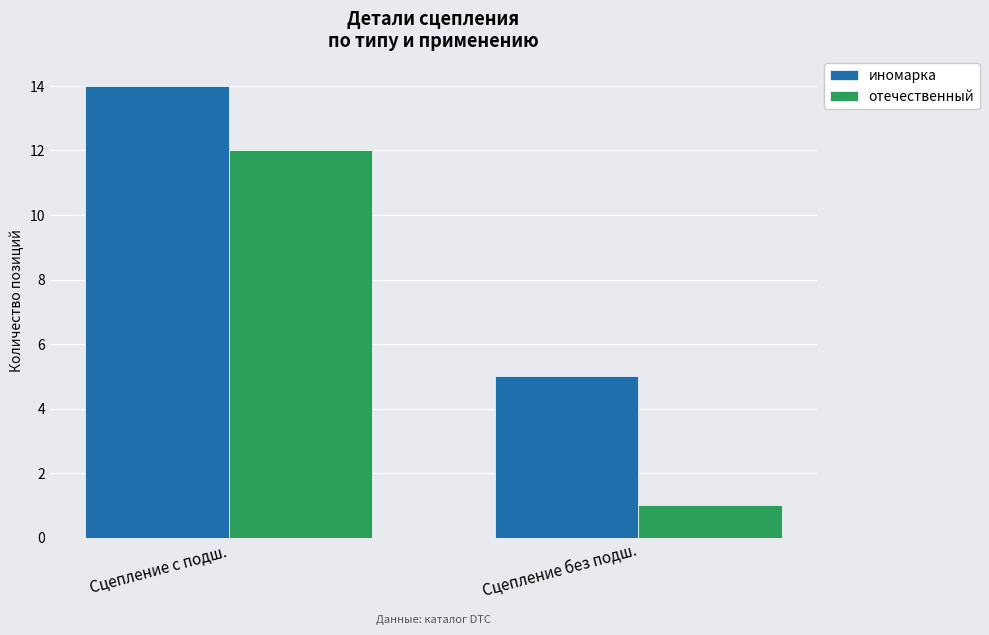

What is the average value of the иномарка series?

10